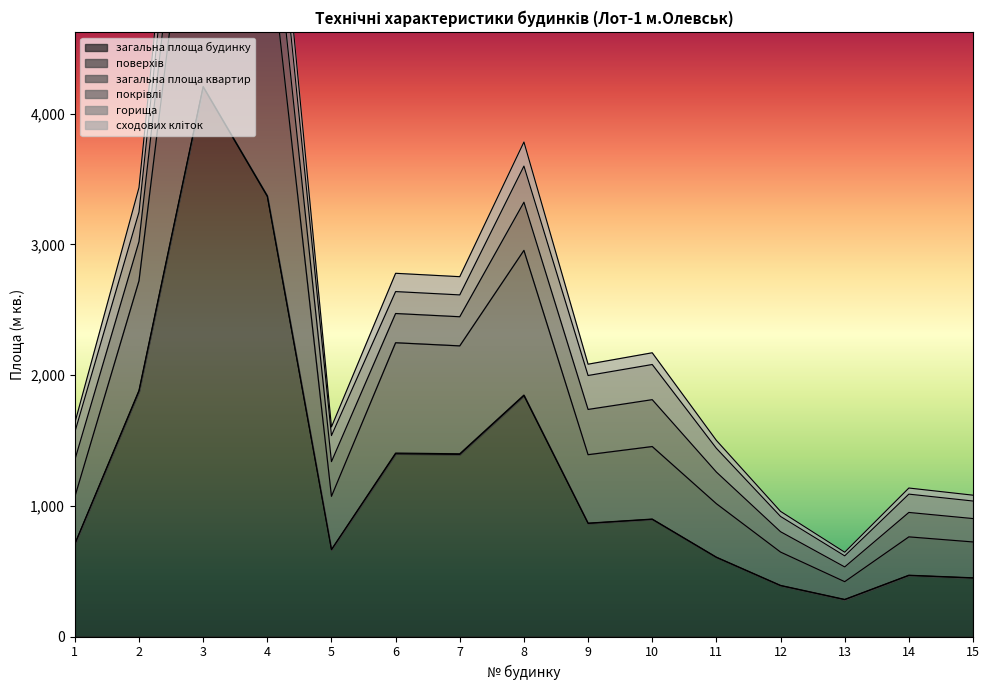

The value of загальна площа будинку at 7 is 682.6. True or false?

False